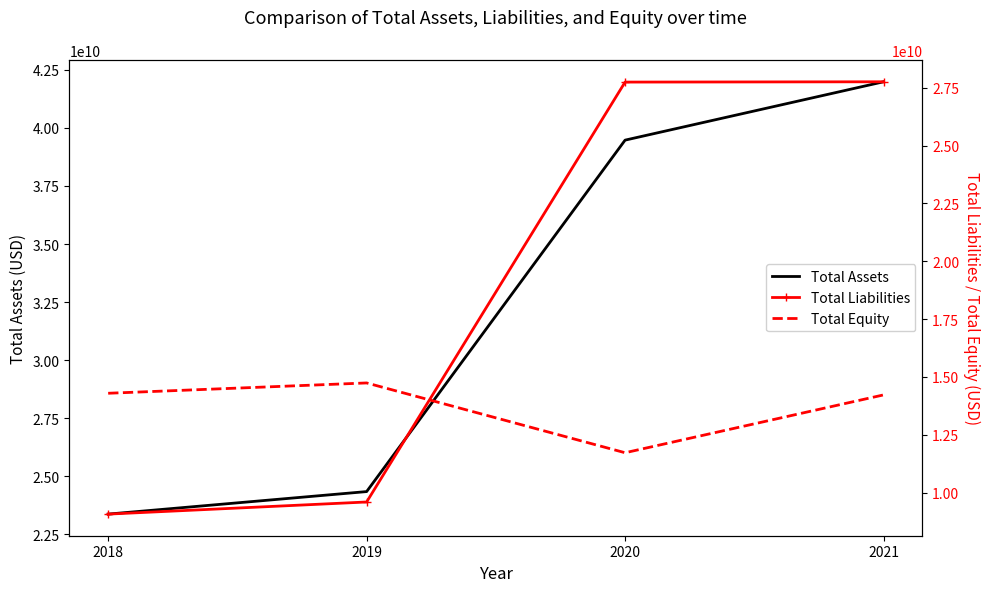

What is the highest value of the Total Assets series?

41986000000